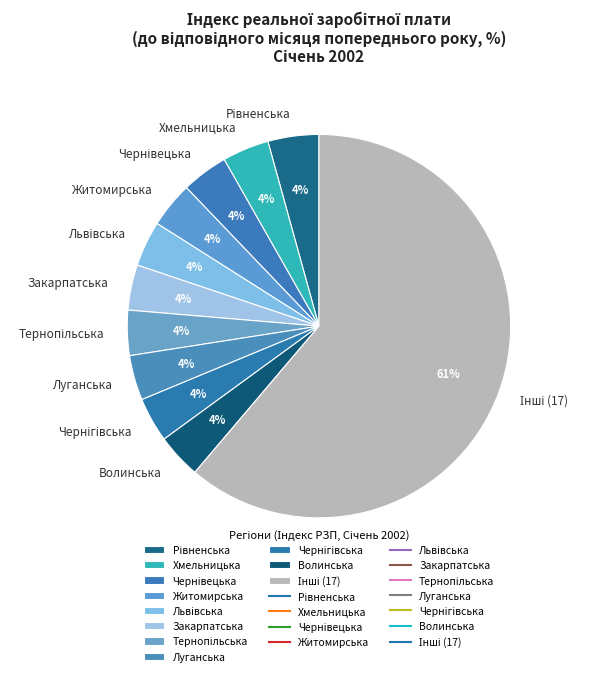

To the nearest percent, what is the average slice percentage?

9%